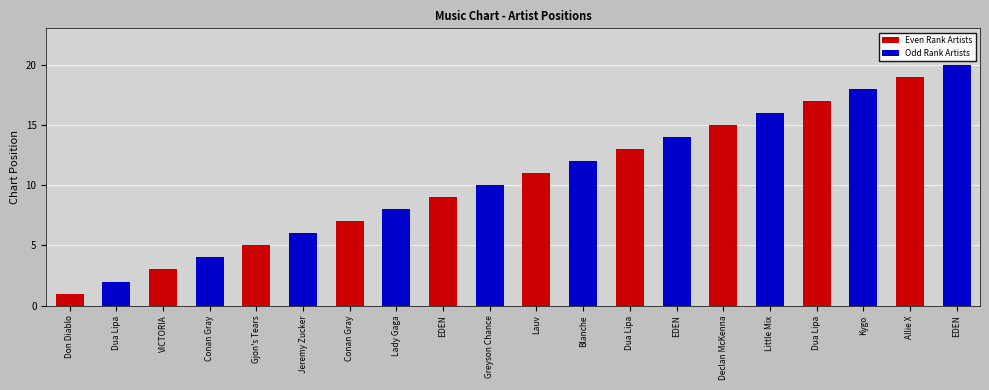

At which category does the chart reach its peak across all series?

EDEN